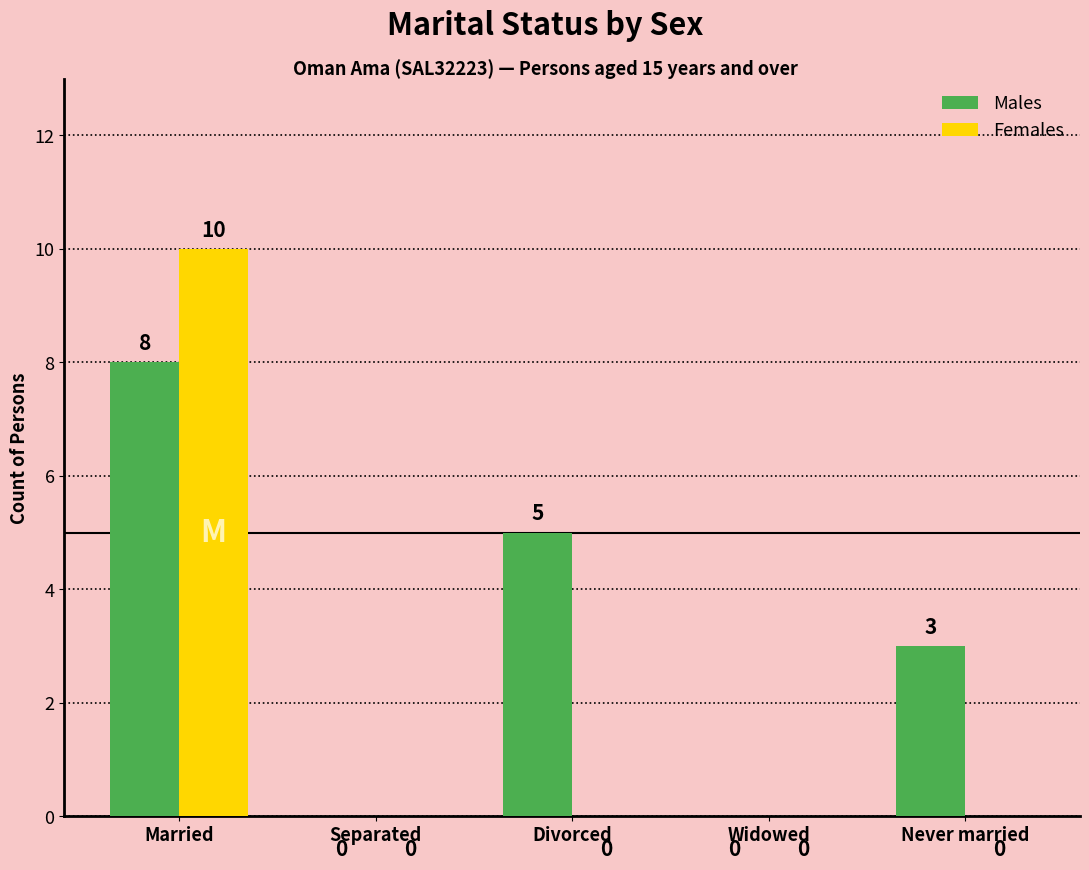

What are all the series names shown in the legend?

Males, Females